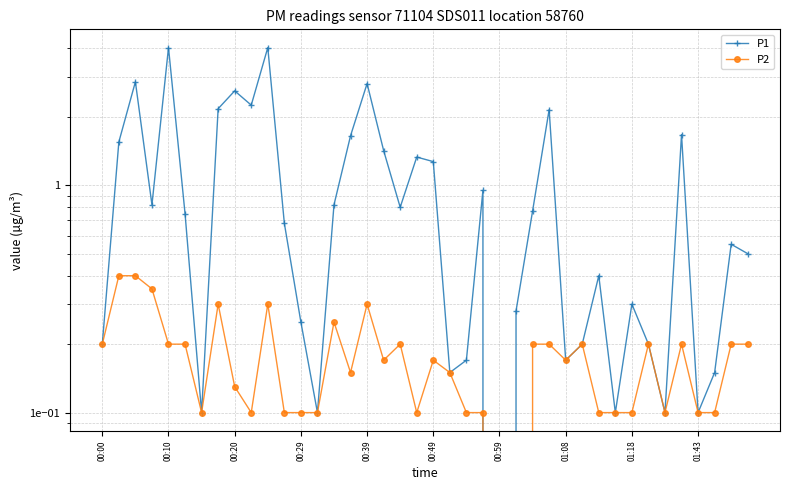

Which series has the widest spread of values?

P1